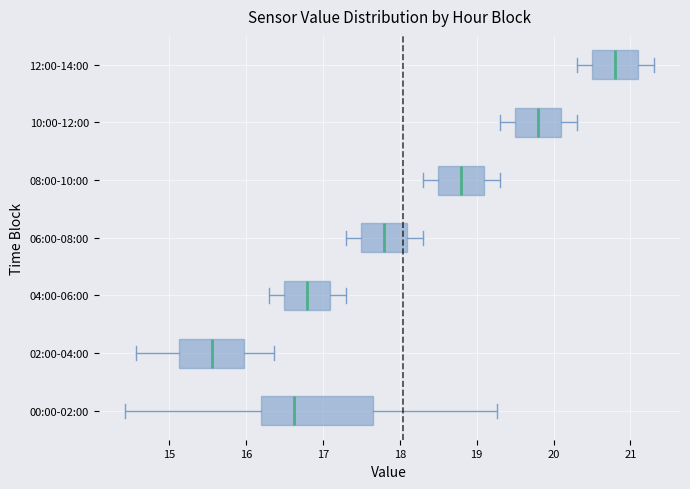

Where does the left whisker of the box for 12:00-14:00 end on the x-axis? The values are not printed on the chart, so give them approximately, as read against the axis.

20.3